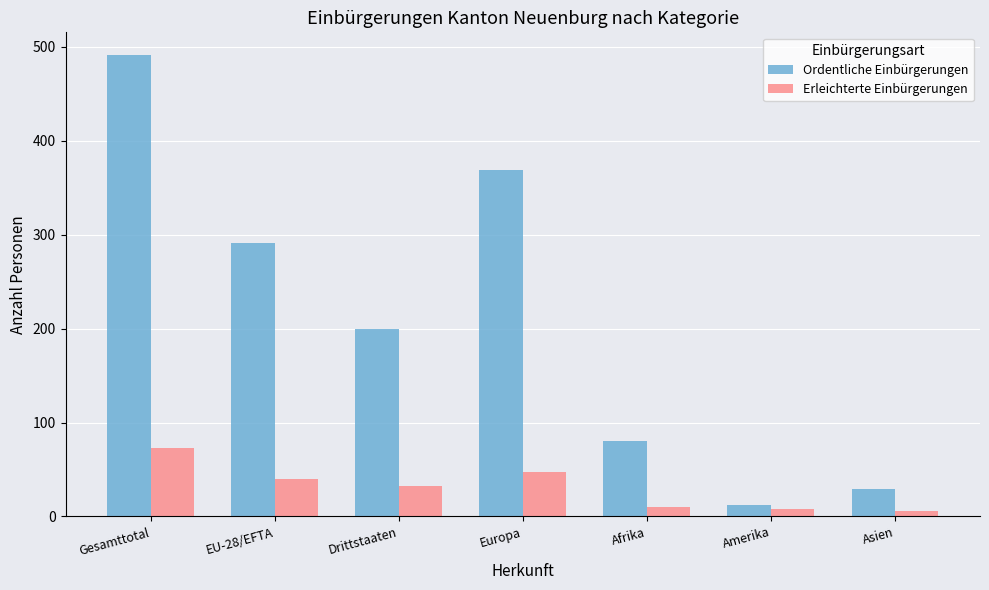

Which series has the largest total across all categories?

Ordentliche Einbürgerungen